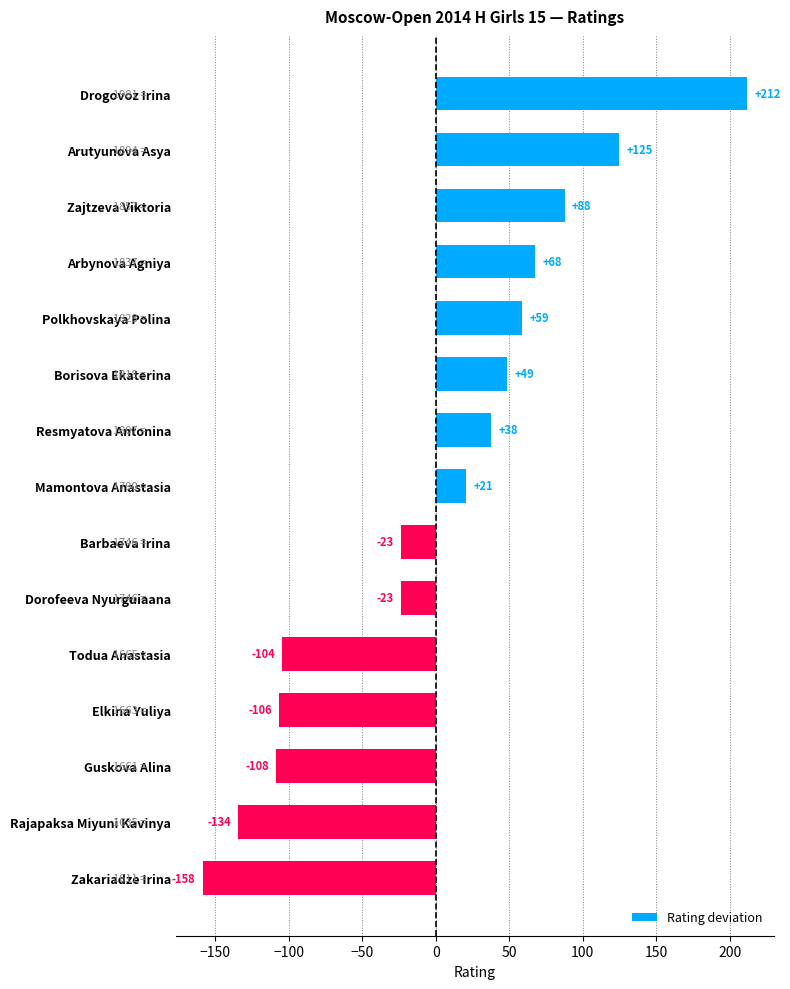

What value does the data have at Dorofeeva Nyurguiaana?

-23.3